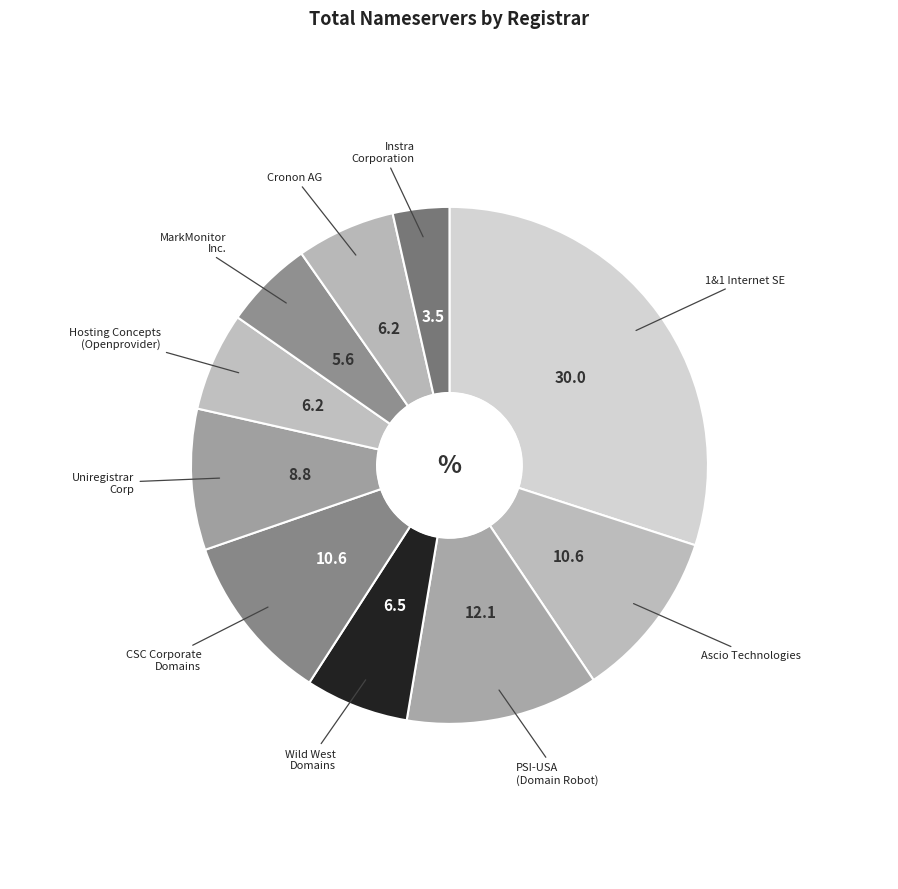

Which slice is the largest?

1&1 Internet SE